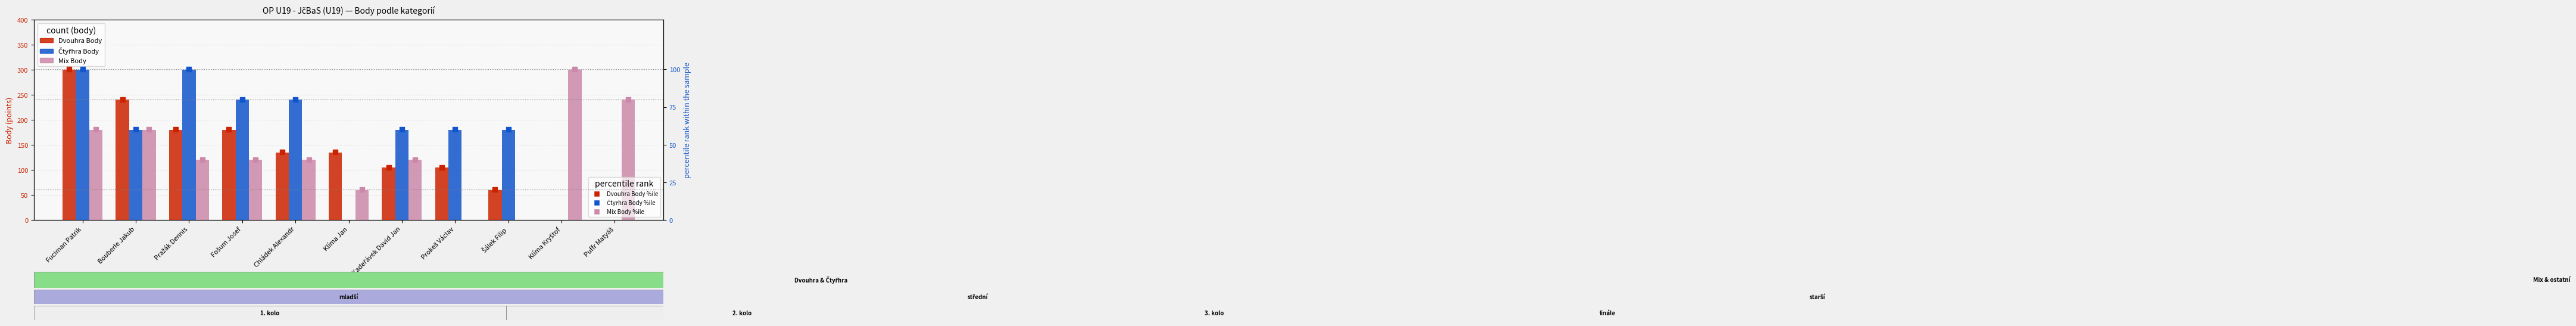

At how many categories does at least one series exceed 198?

7